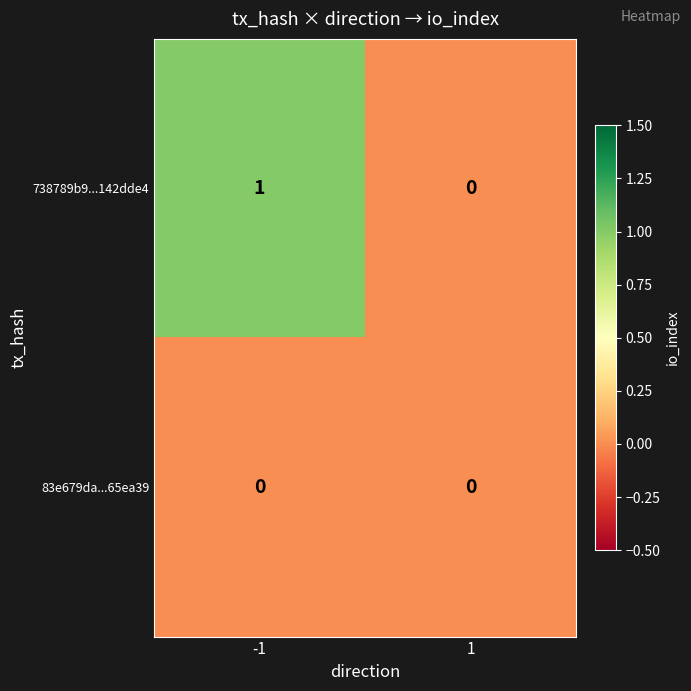

Is it true that 738789b9...142dde4 equals 1 at -1?

True